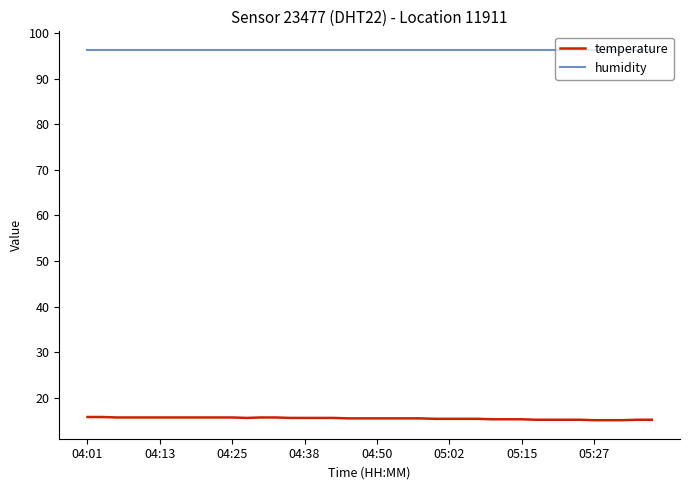

List the series in order of their overall mean, lowest first.

temperature, humidity